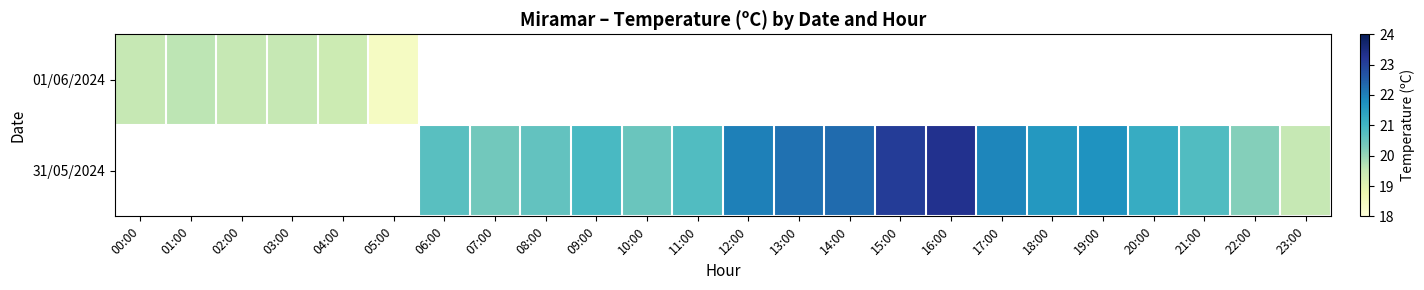

At which label does 31/05/2024 first exceed 20?

06:00